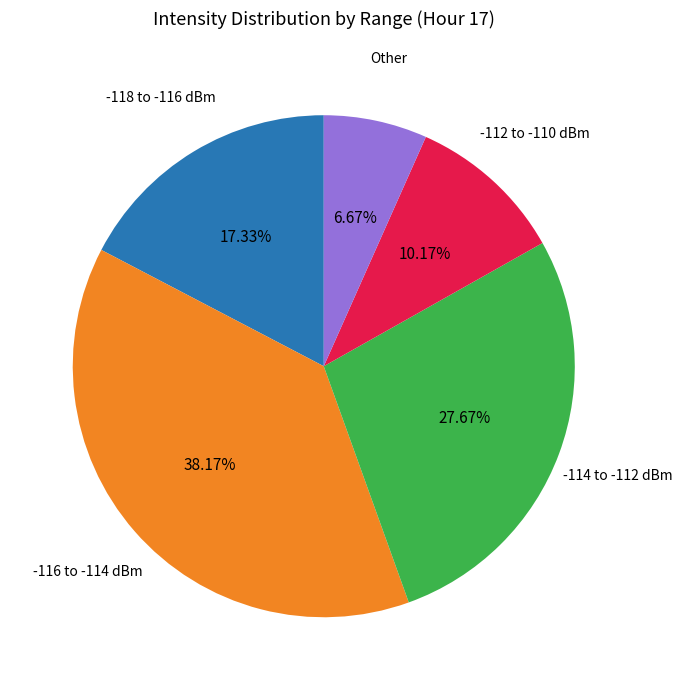

Is there a majority slice in this chart?

No